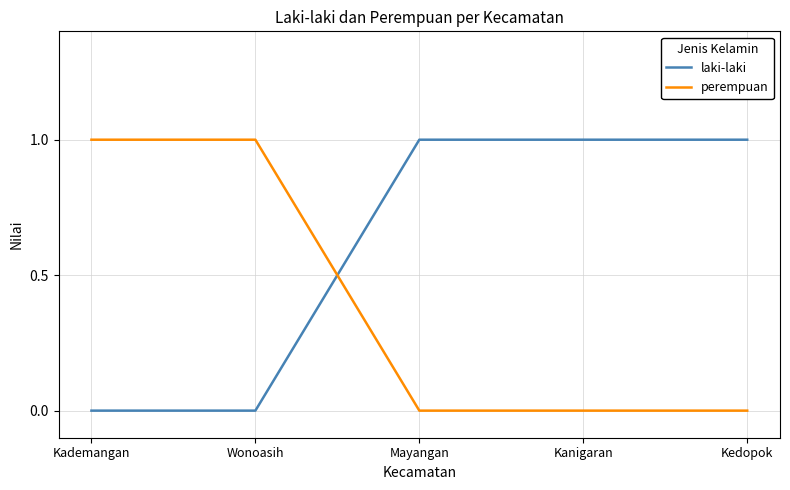

The value of perempuan at Kademangan is 1. True or false?

True